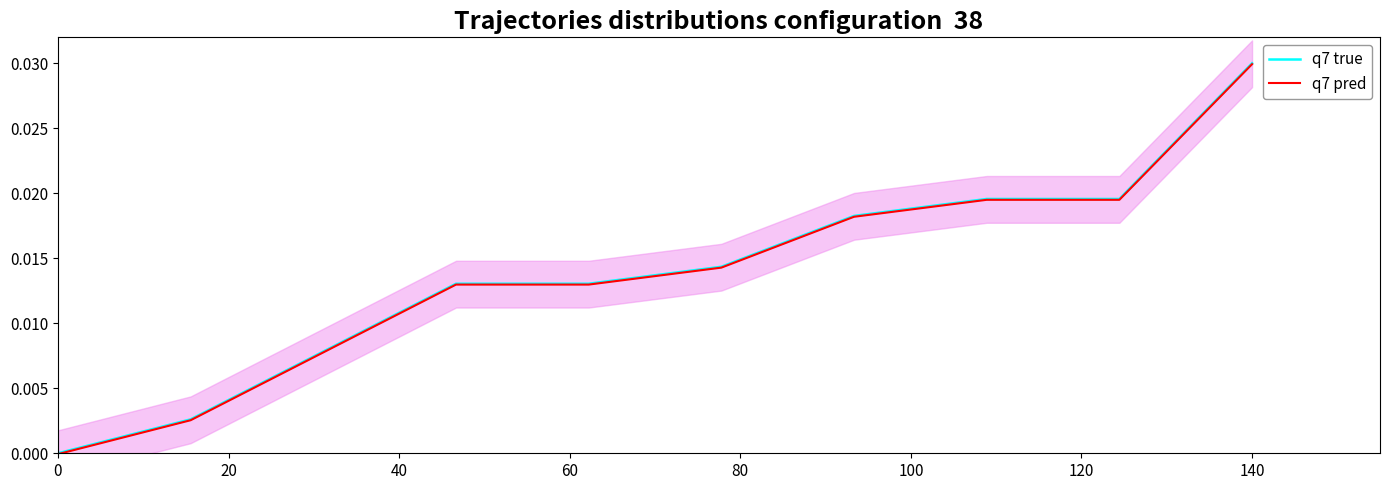

The value of q7 pred at 40 is 0.0. True or false?

True